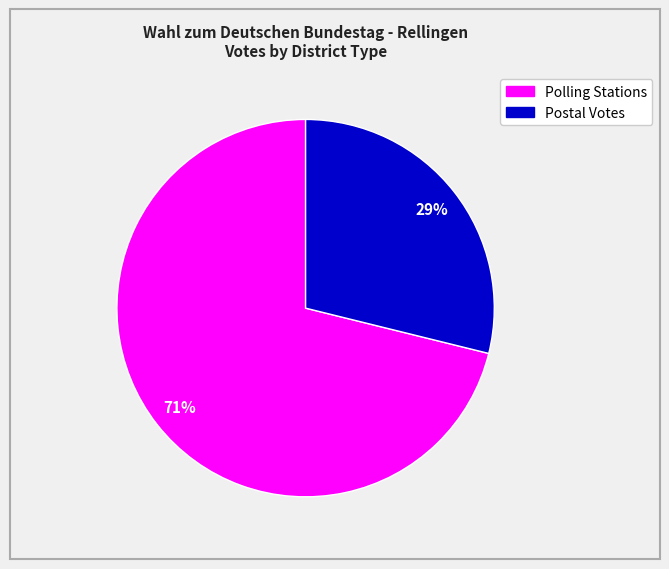

Does any single category account for the majority?

Yes